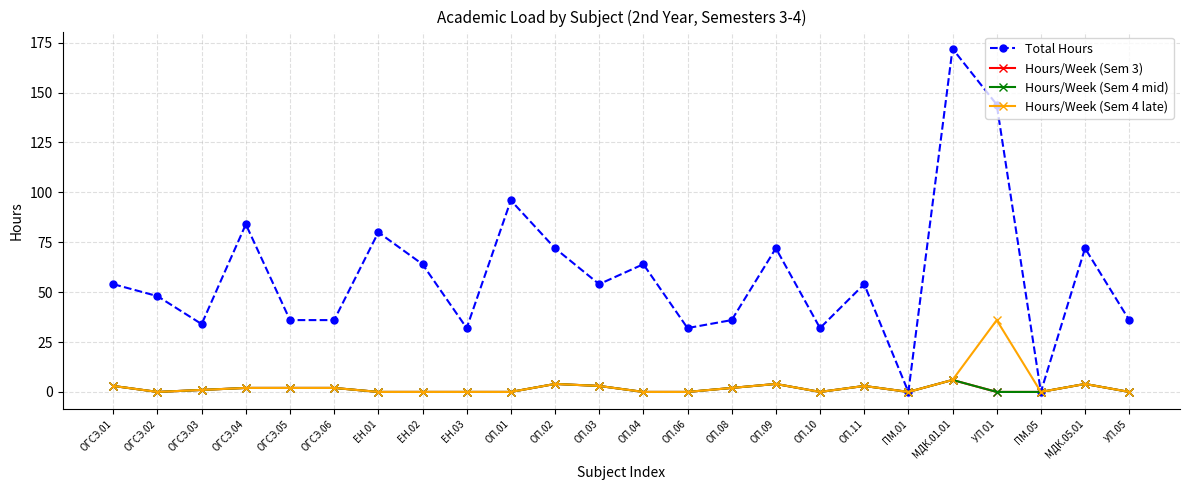

Is this an area chart (filled region under the line)?

No